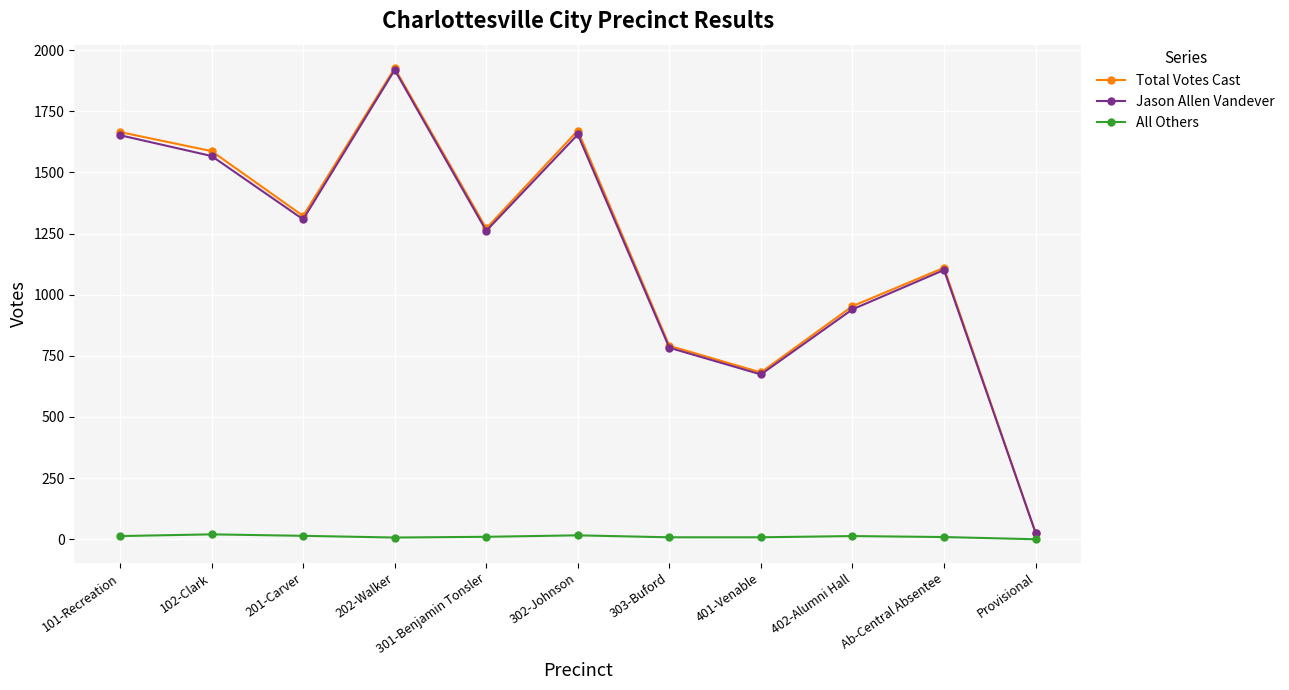

What is the label of the 11th point from the right?

101-Recreation